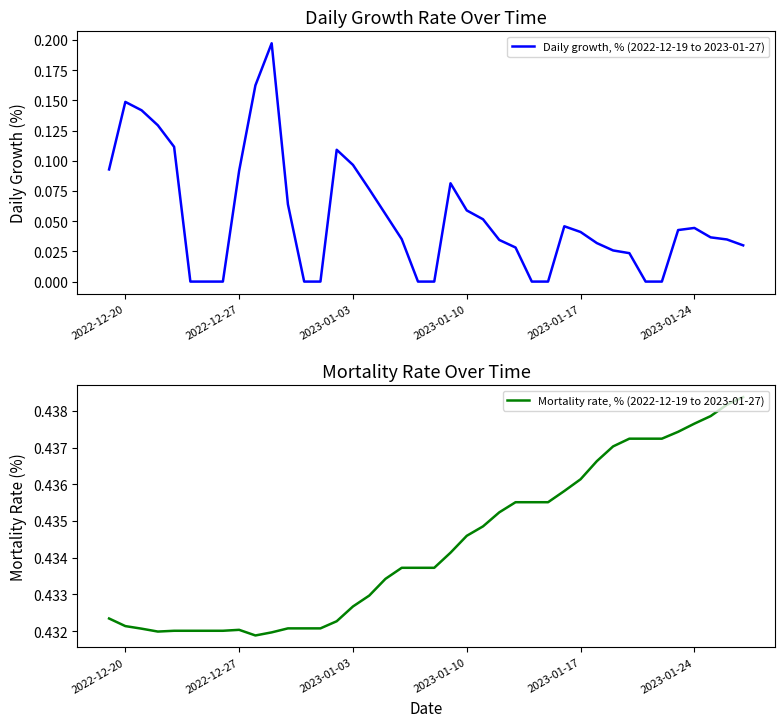

What is the difference between the maximum and minimum values in the Daily growth, % (2022-12-19 to 2023-01-27) series?

0.2